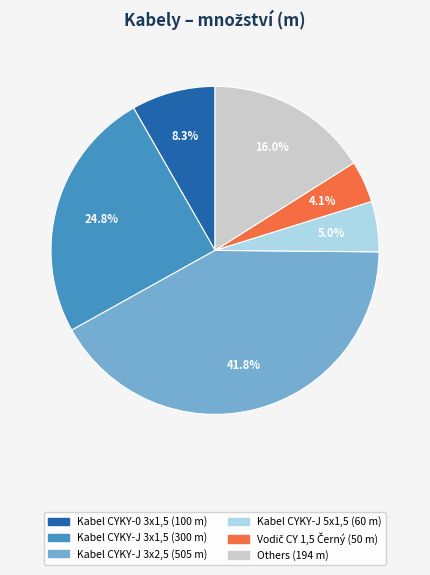

Is there any slice that represents more than half of the pie?

No